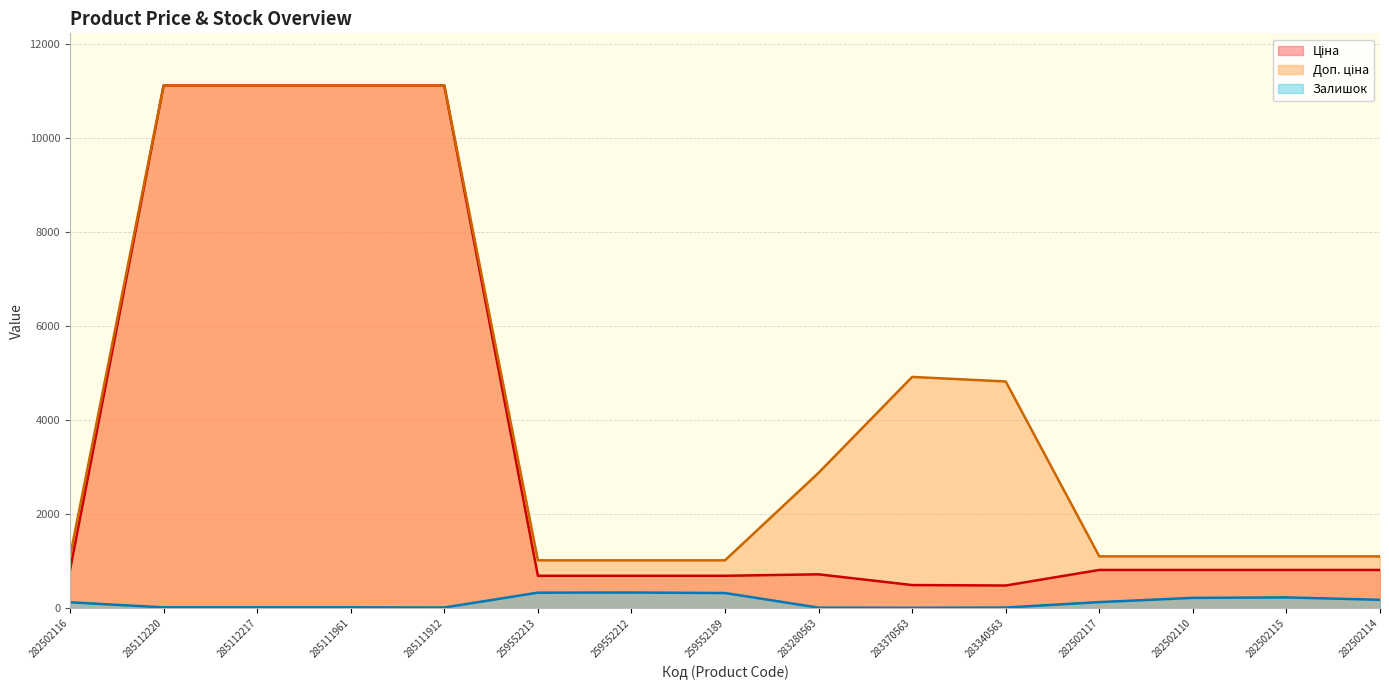

Reading left to right, extract all data points from this chart.

Ціна: 282502116=813.0	285112220=11113.6	285112217=11113.6	285111961=11113.6	285111912=11113.6	259552213=689.1	259552212=689.1	259552189=689.1	283280563=719.6	283370563=491.7	283340563=482.1	282502117=813.0	282502110=813.0	282502115=813.0	282502114=813.0
Доп. ціна: 282502116=1101.8	285112220=11113.6	285112217=11113.6	285111961=11113.6	285111912=11113.6	259552213=1017.8	259552212=1017.8	259552189=1017.8	283280563=2878.5	283370563=4917.4	283340563=4821.4	282502117=1101.8	282502110=1101.8	282502115=1101.8	282502114=1101.8
Залишок: 282502116=125.0	285112220=17.0	285112217=17.0	285111961=17.0	285111912=14.0	259552213=330.0	259552212=333.0	259552189=322.0	283280563=11.0	283370563=8.0	283340563=13.0	282502117=129.0	282502110=219.0	282502115=229.0	282502114=178.0